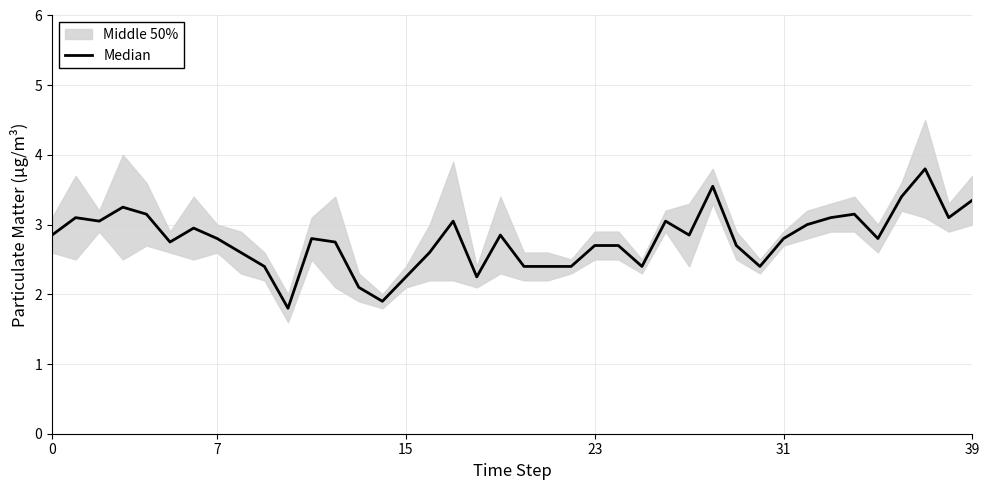

The chart shows a value of 2.8 at 35. True or false?

True